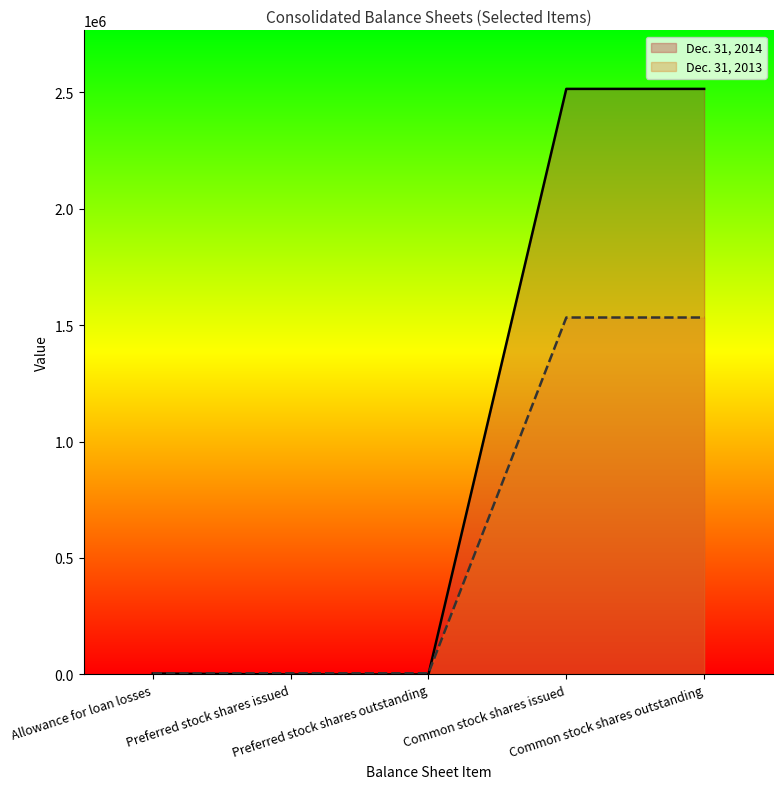

True or false: Dec. 31, 2013 and Dec. 31, 2014 cross at least once.

False